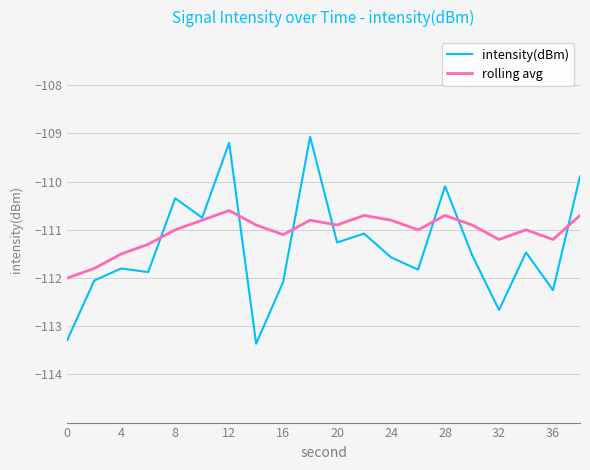

What is the highest value of the intensity(dBm) series?

-109.1